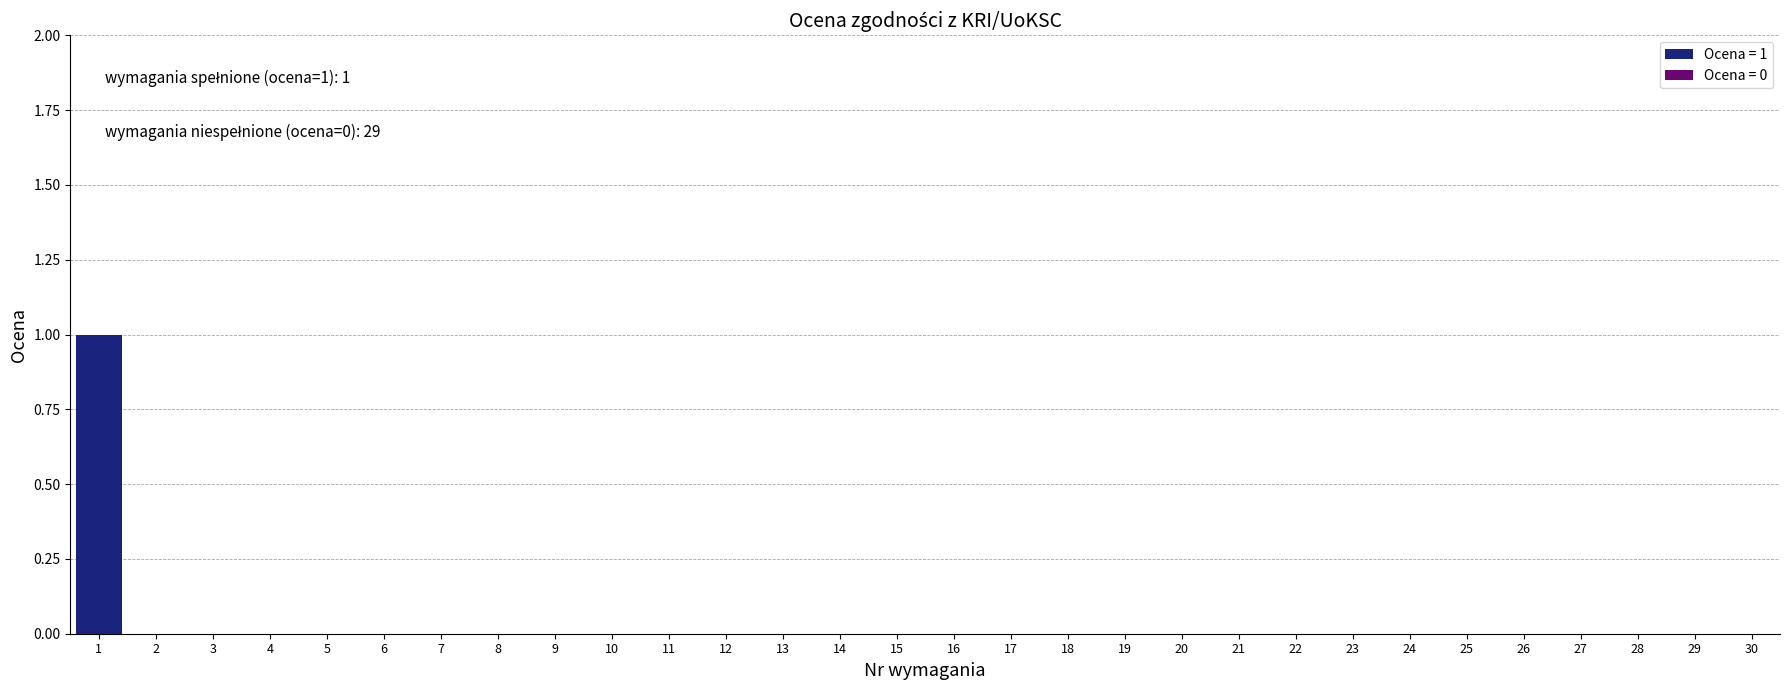

Which category has the highest value across all series?

1